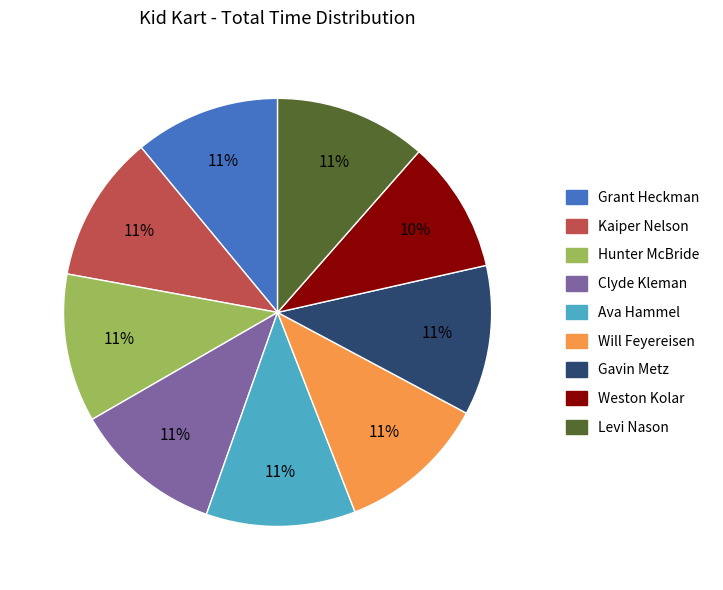

Does Clyde Kleman represent more than half of the total?

No